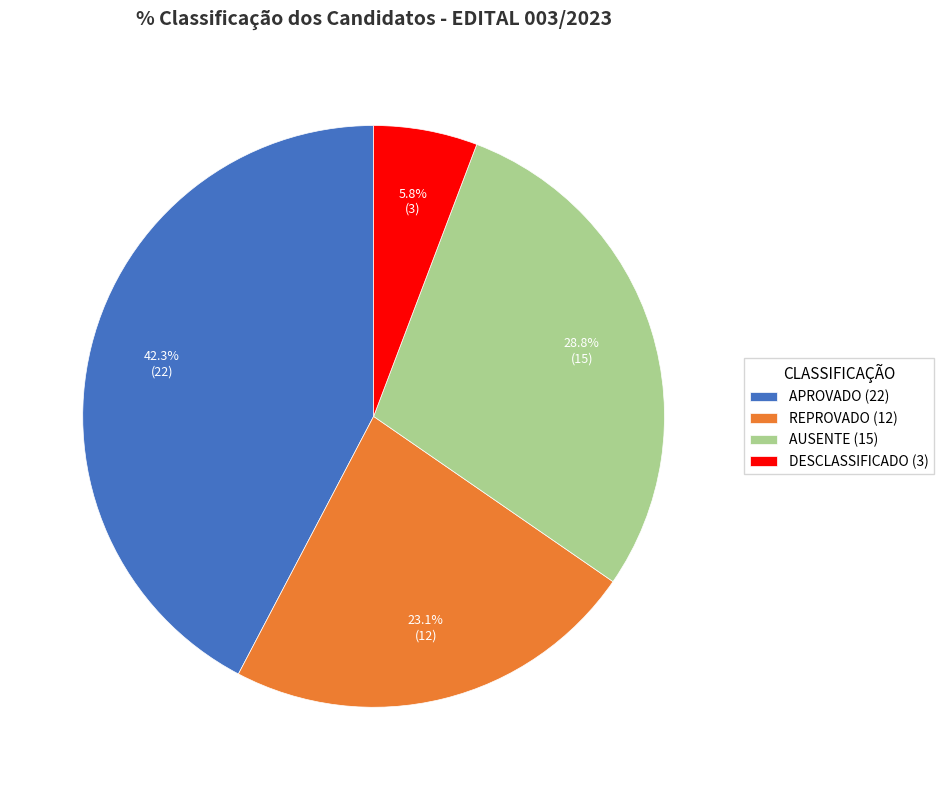

How much of the chart is everything except DESCLASSIFICADO (3)?

94.2%